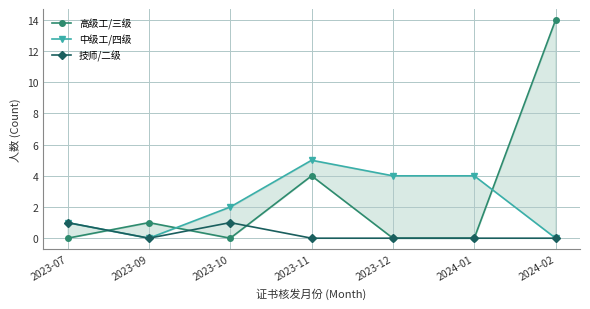

How many series are shown in this chart?

3